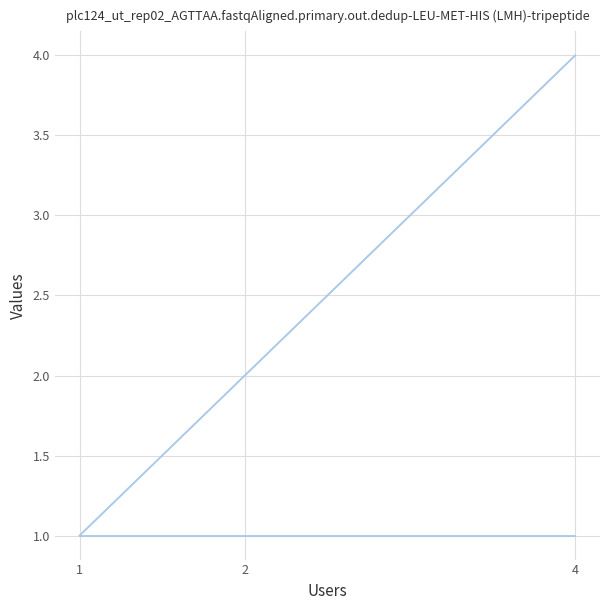

What is the difference between the Activity Days values at 1 and 4?

3